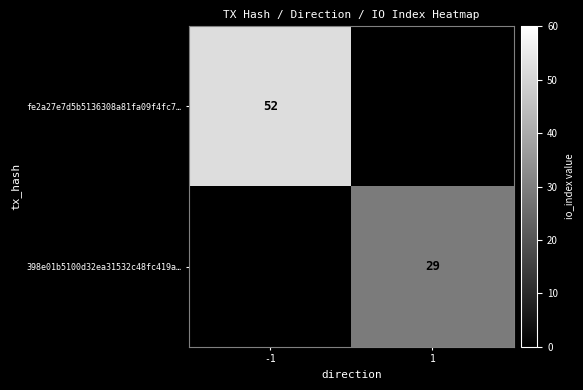

The value of 398e01b5100d32ea31532c48fc419a… at 1 is 29. True or false?

True